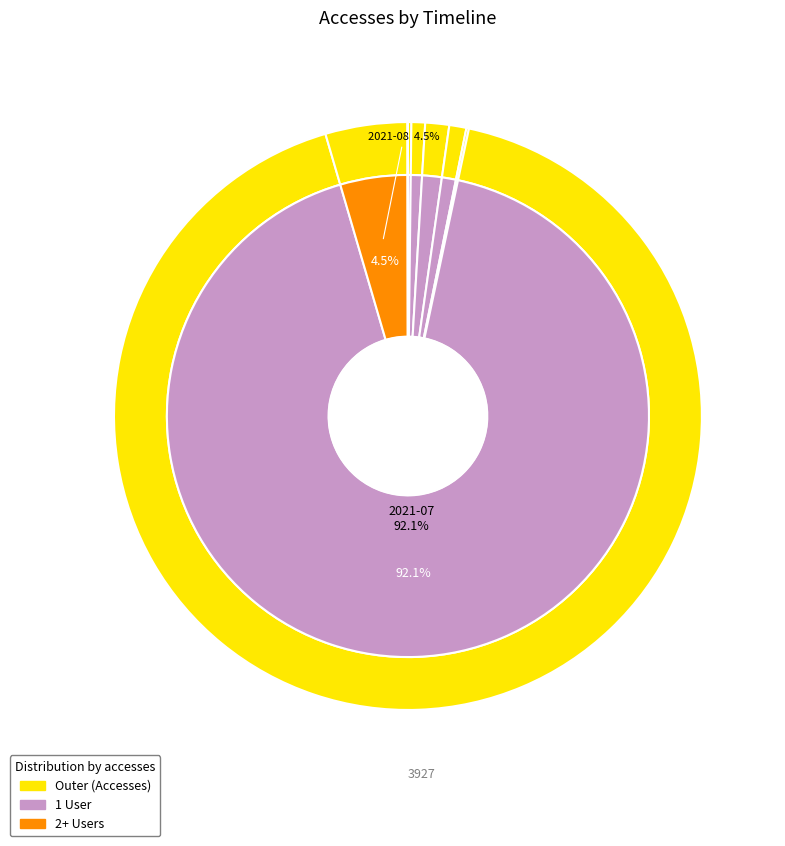

What portion of the pie excludes 2020-11?

99.8%